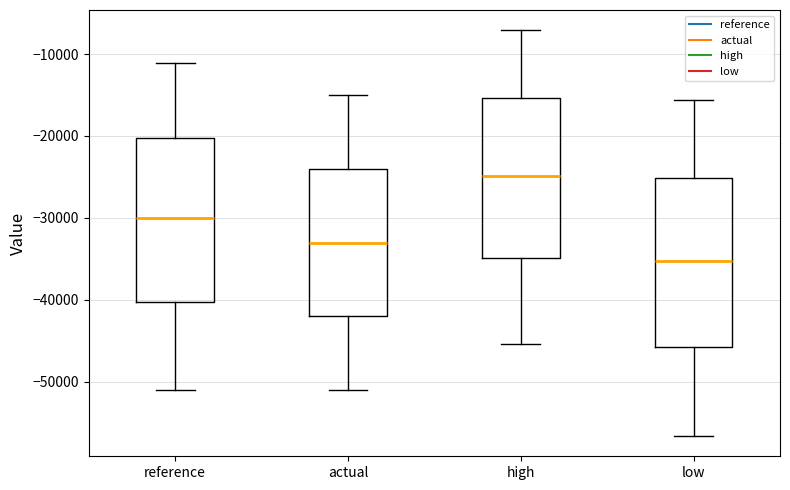

Reading left to right, read every box against the y-axis: the position of its median line, the range the box covers, and the ends of its whiskers. The values are not printed on the chart, so give them approximately, as read against the axis.

reference: median -30000, box -40000 to -20000, whiskers -51000 to -11000
actual: median -33000, box -42000 to -24000, whiskers -51000 to -15000
high: median -25000, box -35000 to -15000, whiskers -45000 to -7000
low: median -35000, box -46000 to -25000, whiskers -57000 to -16000